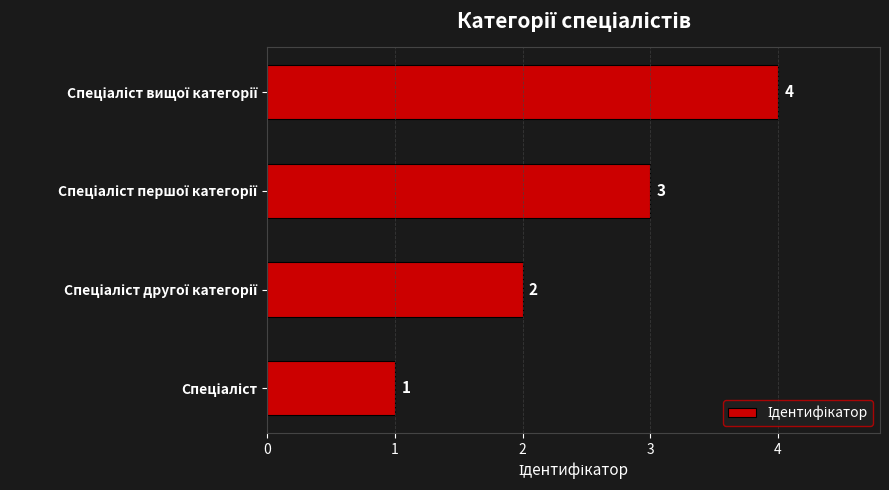

How many data points are less than 3?

2